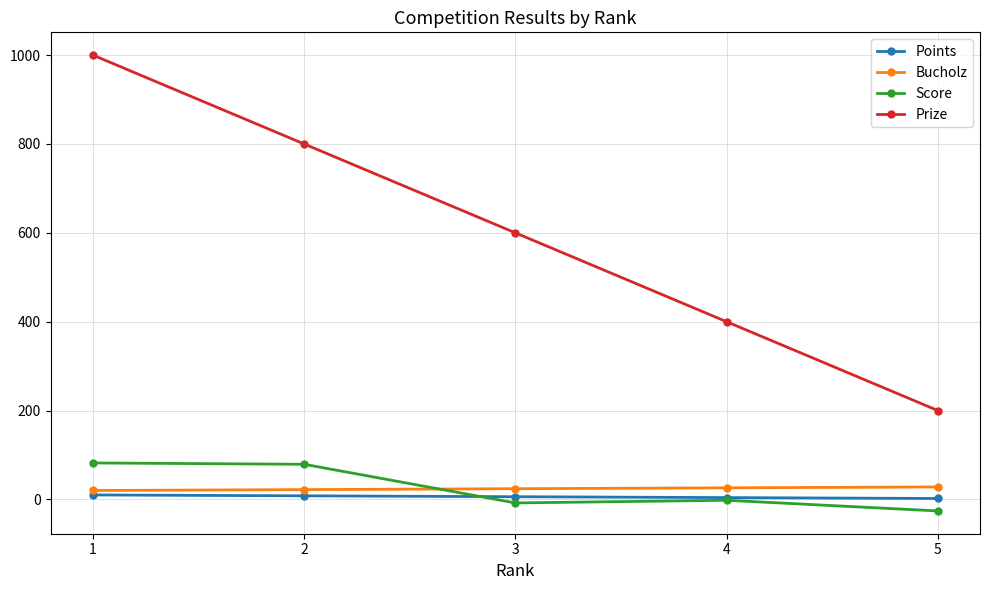

Which category has the highest value in the Prize series?

1